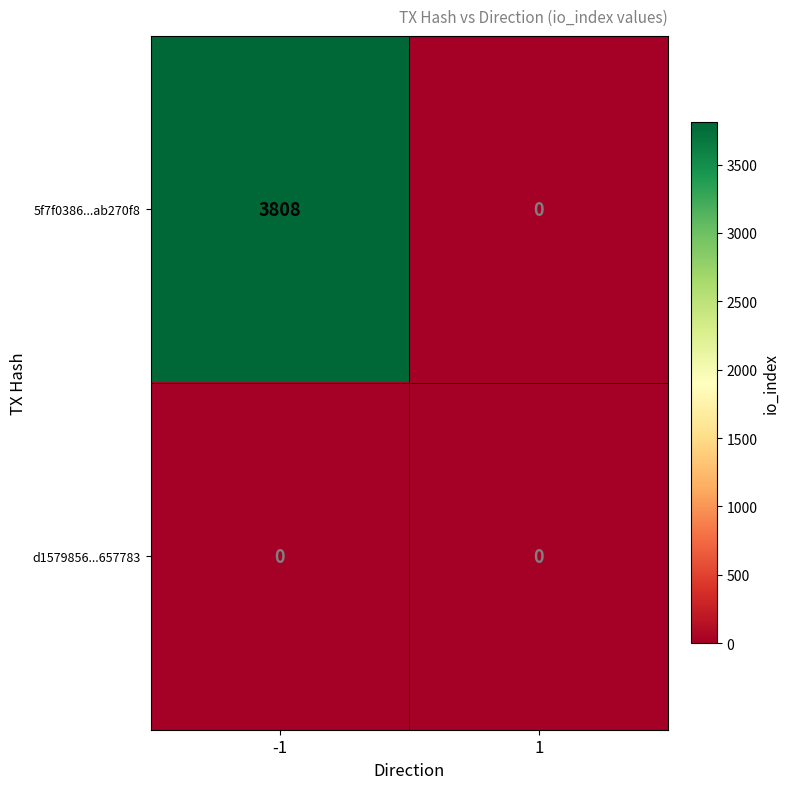

What is the approximate value of 5f7f0386...ab270f8 at -1?

3808